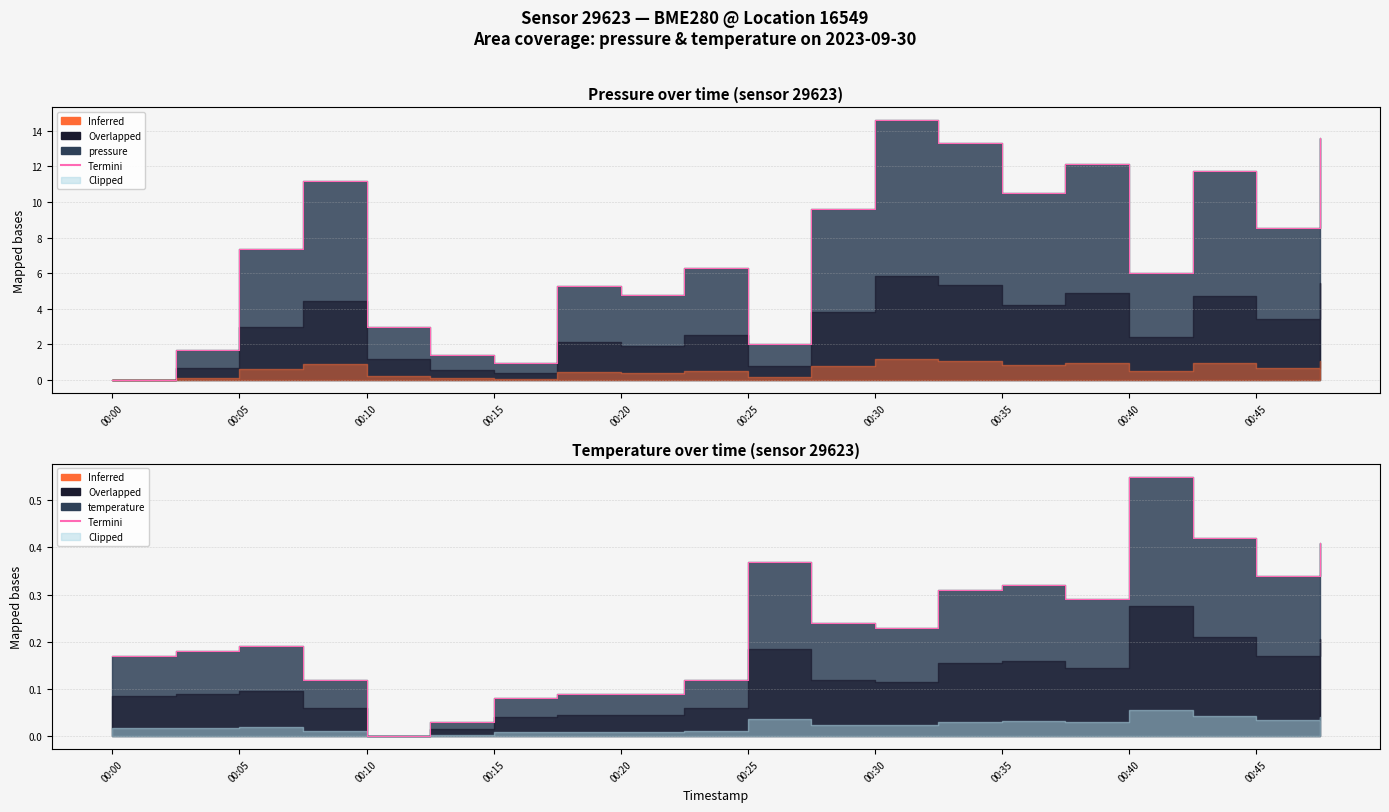

Where is the first local maximum?

00:05